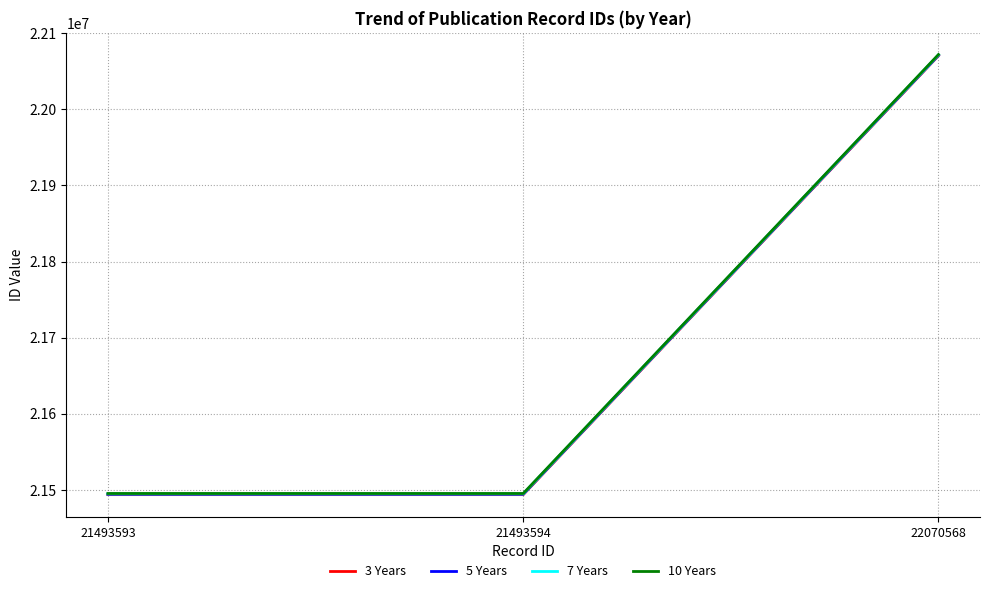

What is the maximum value for 10 Years?

22072068